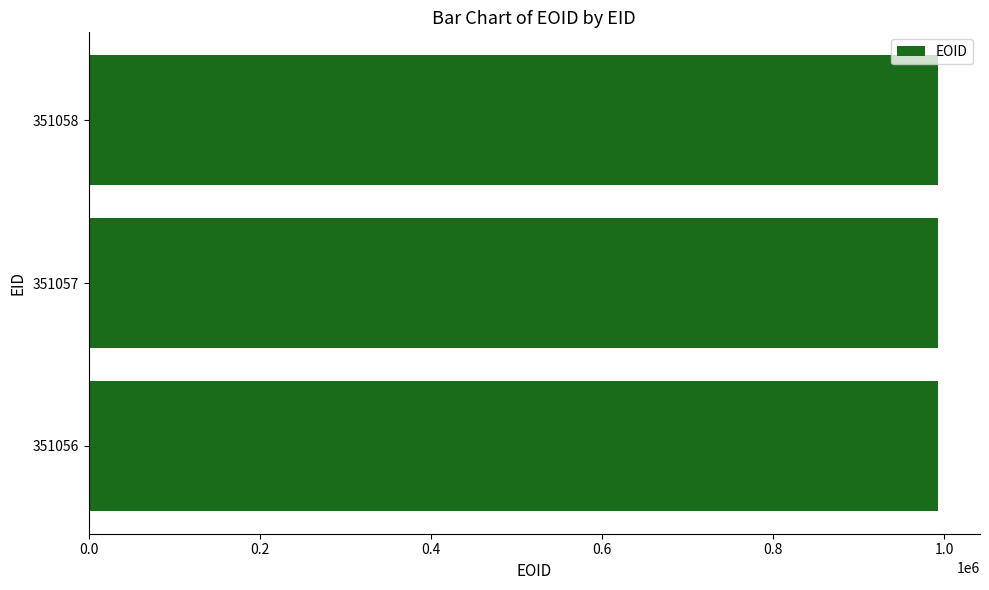

How many data points are less than 992456?

1